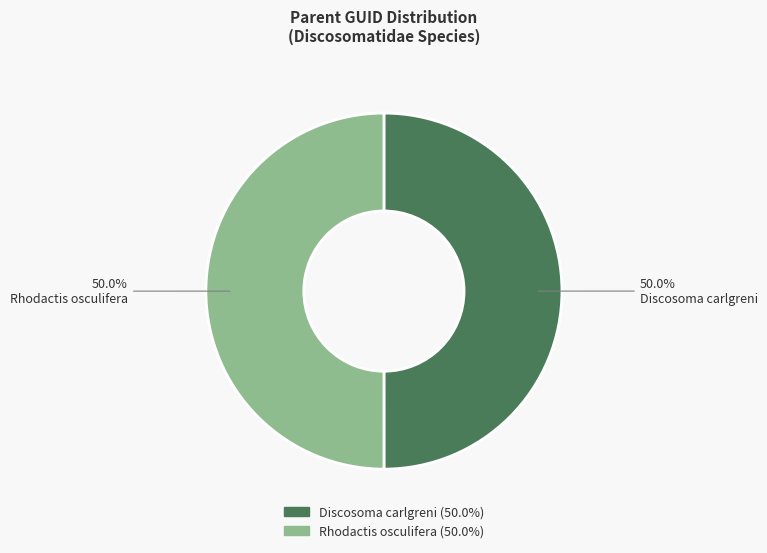

To the nearest percent, what is the average slice percentage?

50%